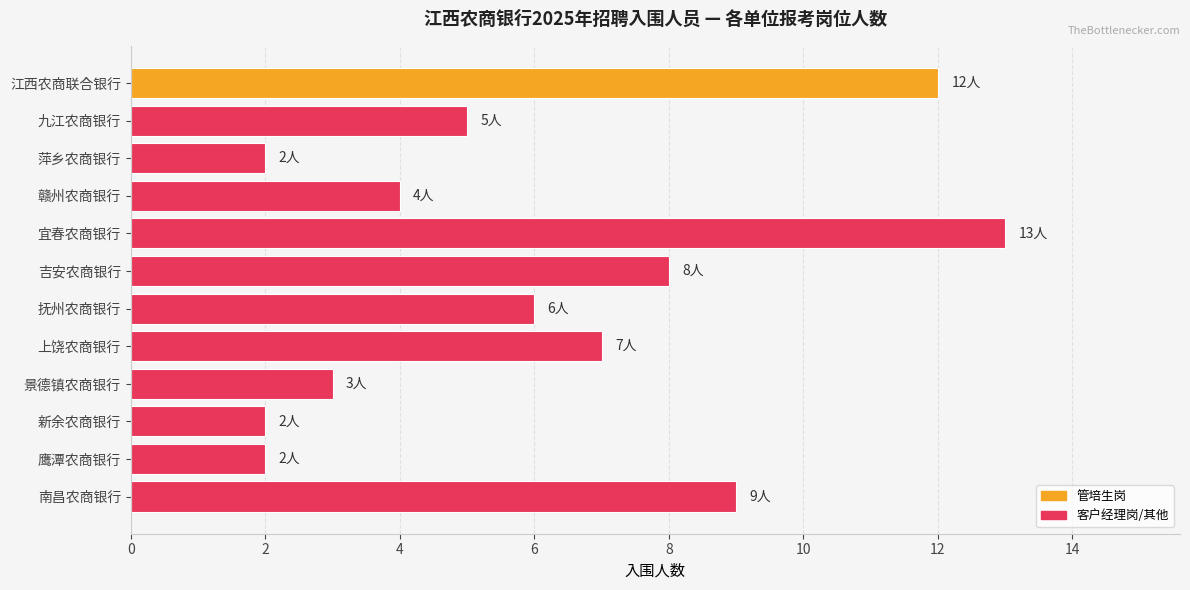

What is the label of the 5th bar from the top?

宜春农商银行